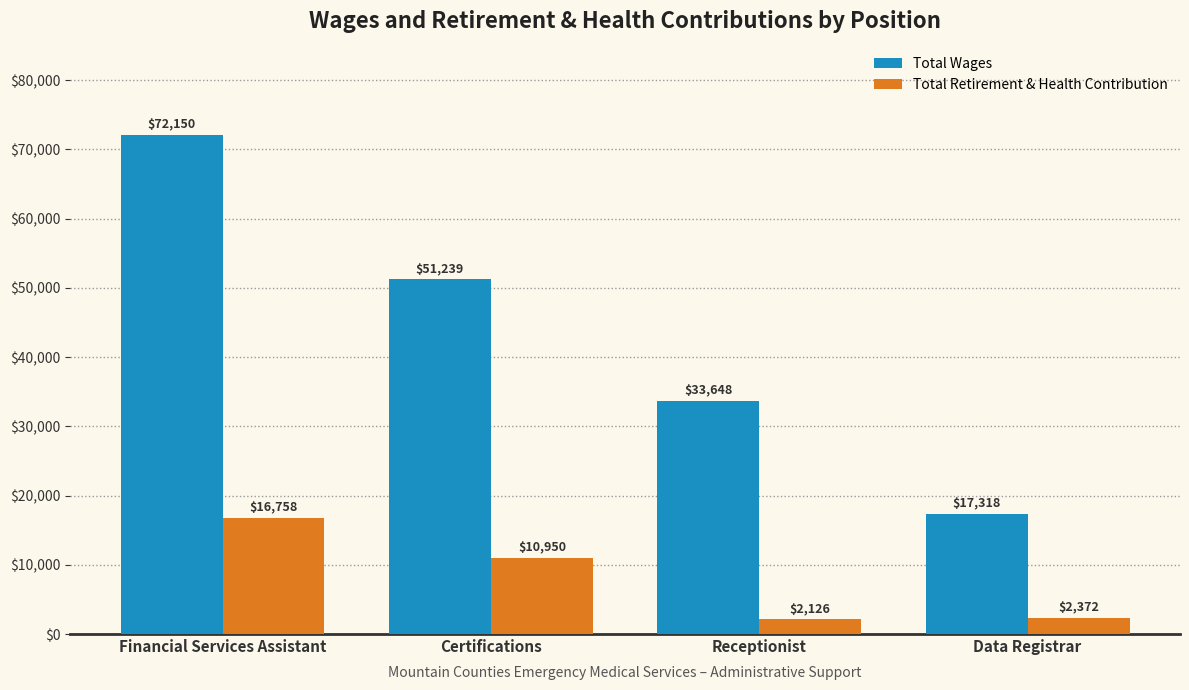

At Certifications, list the series in order from smallest to largest.

Total Retirement & Health Contribution, Total Wages